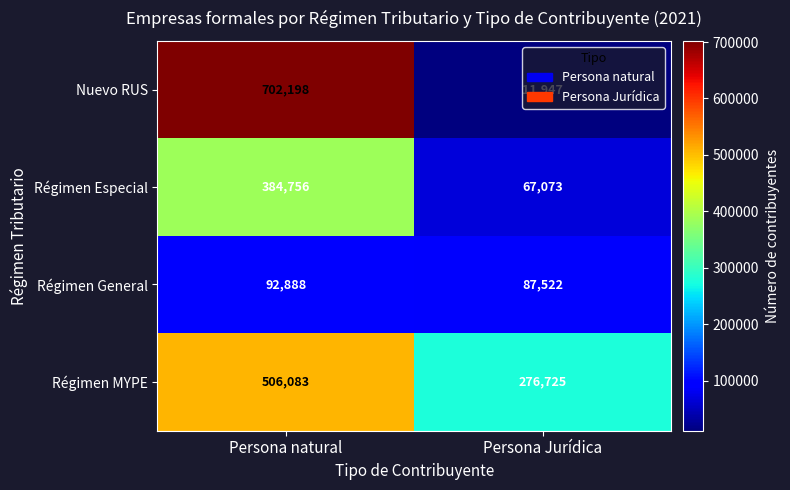

What is the minimum value shown in the chart?

11947